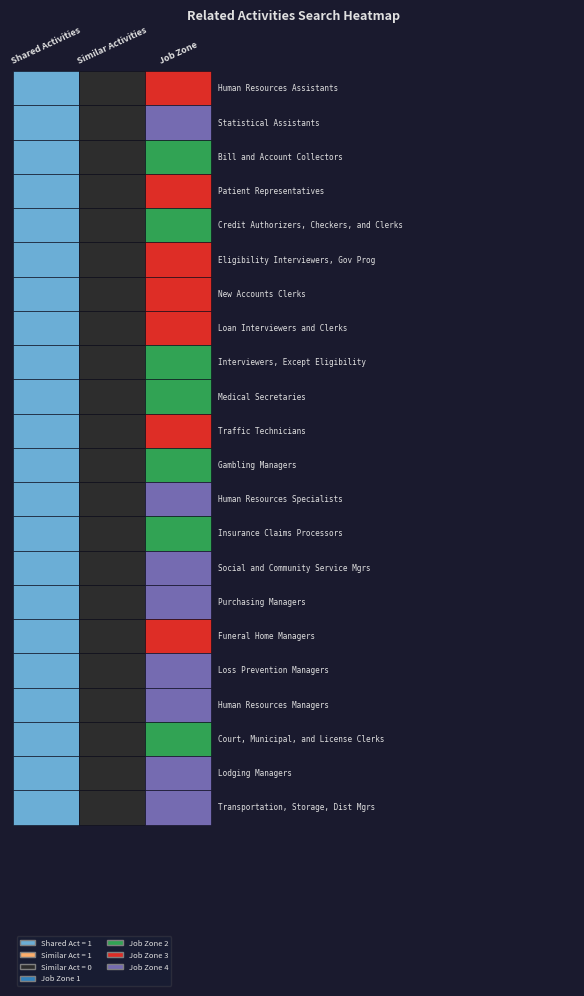

What is the sum of all Loan Interviewers and Clerks values?

4